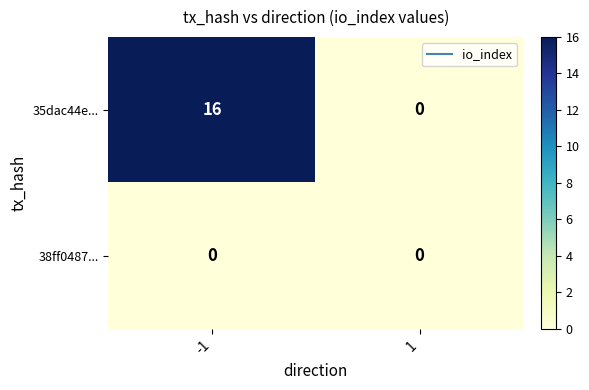

Reading left to right, what are all the values shown in this chart?

35dac44e...: -1=16	1=0
38ff0487...: -1=0	1=0